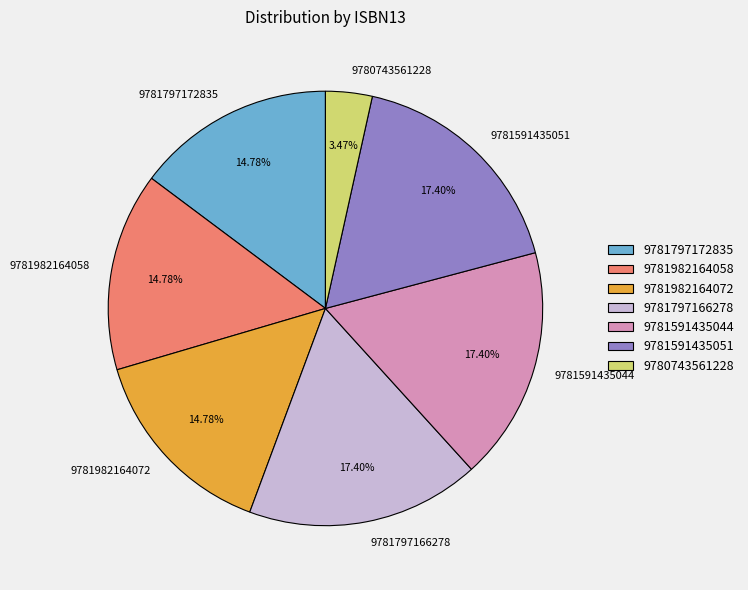

To the nearest percent, what portion does 9780743561228 represent?

3%